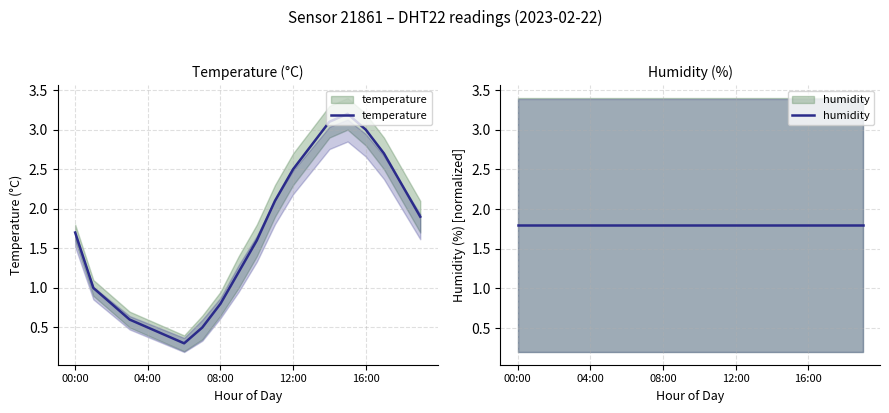

Which category has the highest value across all series?

15